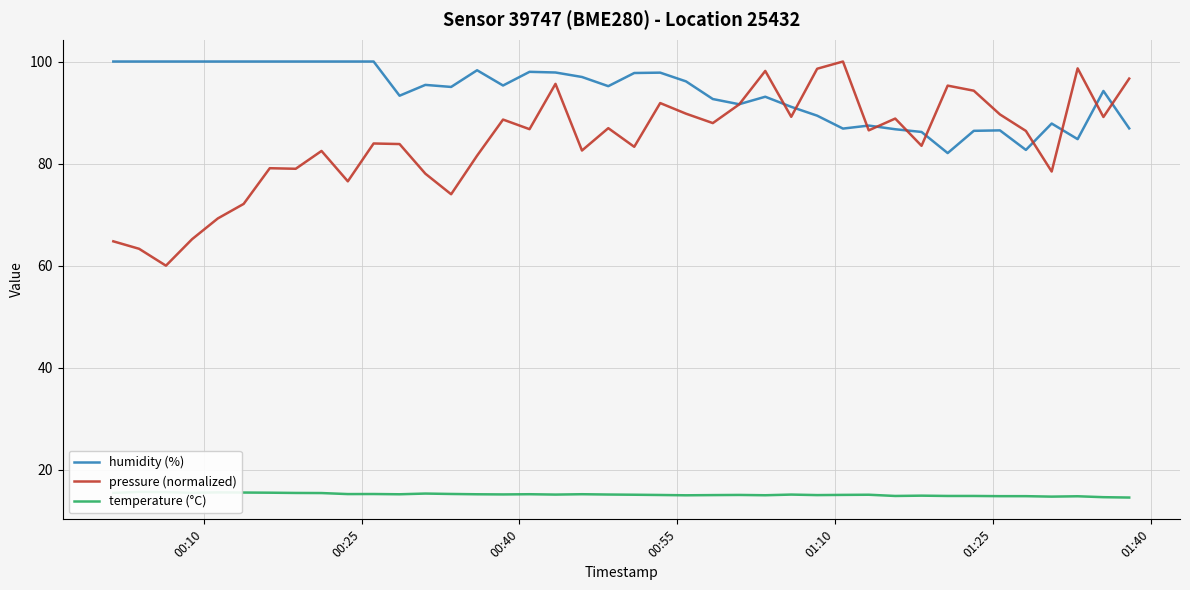

After their last crossing, which series has the higher values: humidity (%) or pressure (normalized)?

pressure (normalized)